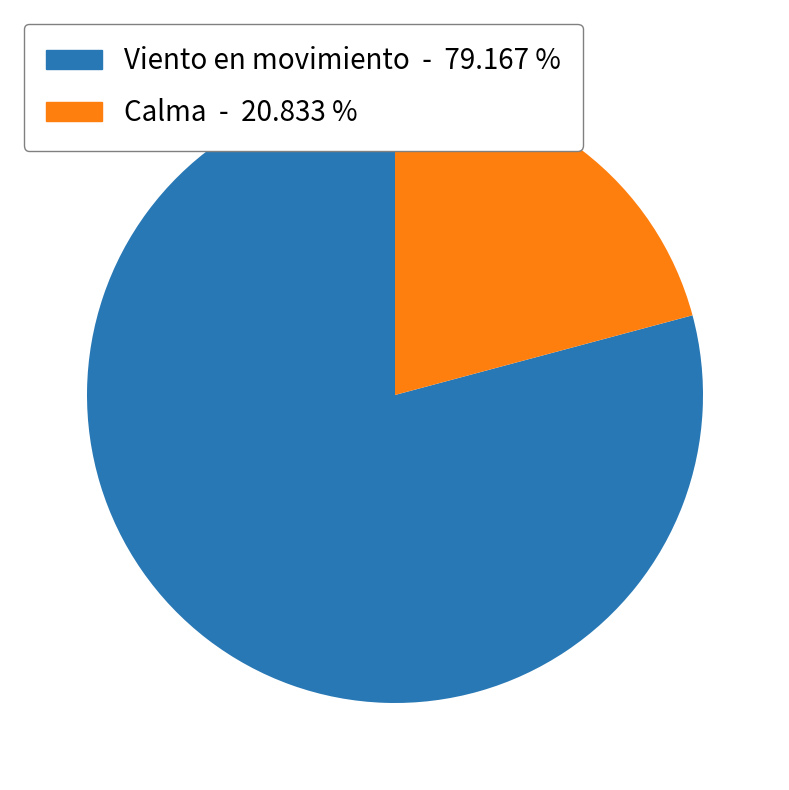

How many slices are in this pie chart?

2